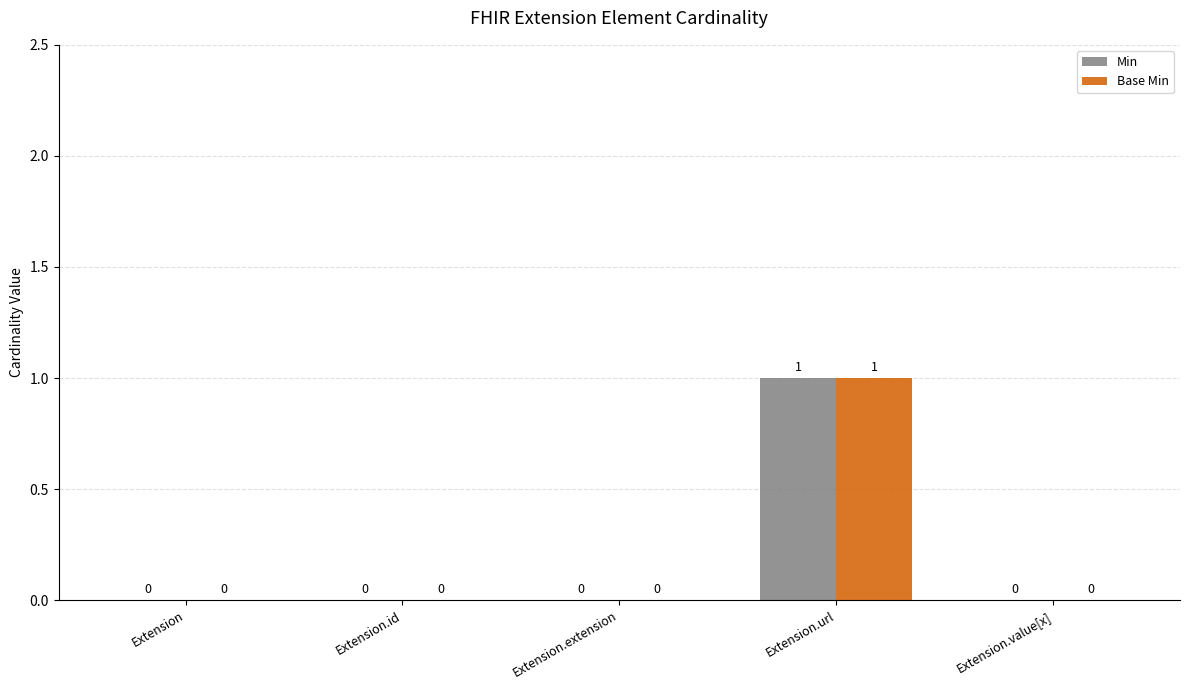

Reading right to left, extract all data points from this chart.

Min: Extension.value[x]=0	Extension.url=1	Extension.extension=0	Extension.id=0	Extension=0
Base Min: Extension.value[x]=0	Extension.url=1	Extension.extension=0	Extension.id=0	Extension=0